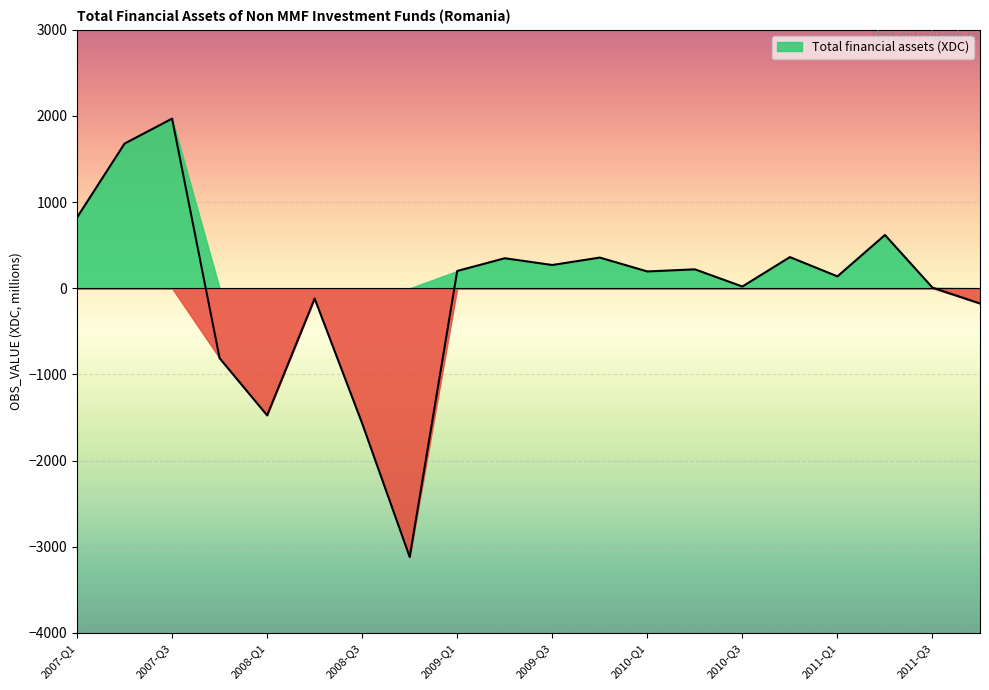

What is the difference between the values at 2007-Q2 and 2008-Q4?

4798.0